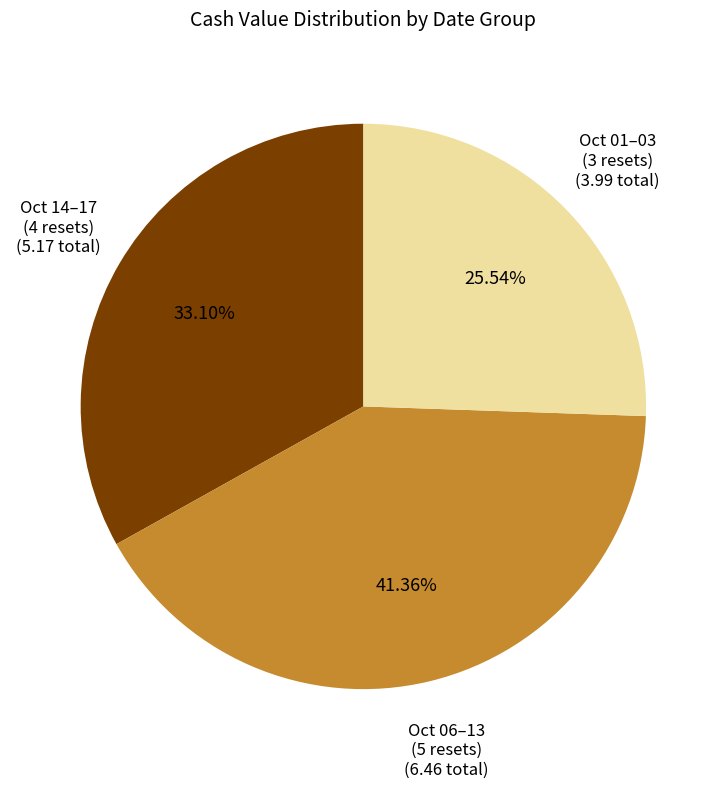

Is there any slice that represents more than half of the pie?

No